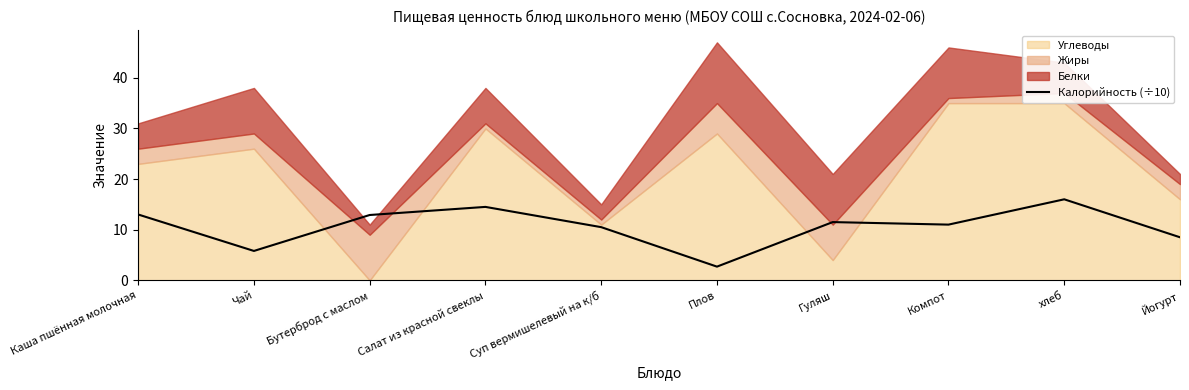

Where does the data first go above 11?

Каша пшённая молочная